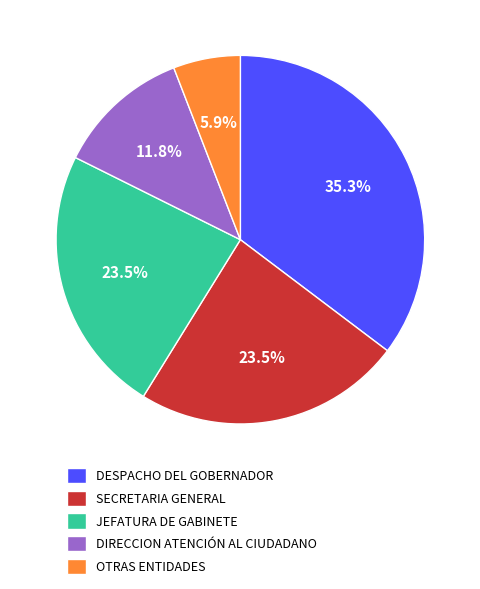

How many slices are in this pie chart?

5